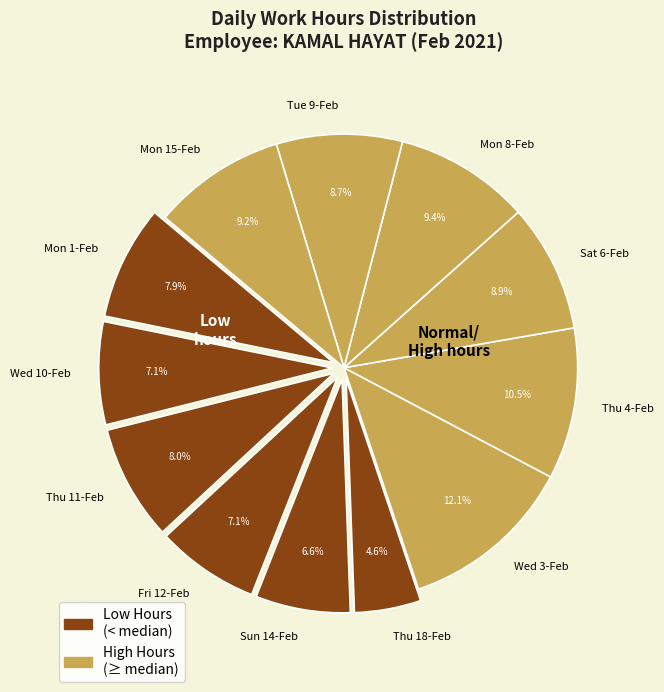

Combined, what portion of the pie is Thu 18-Feb and Mon 15-Feb?

13.8%